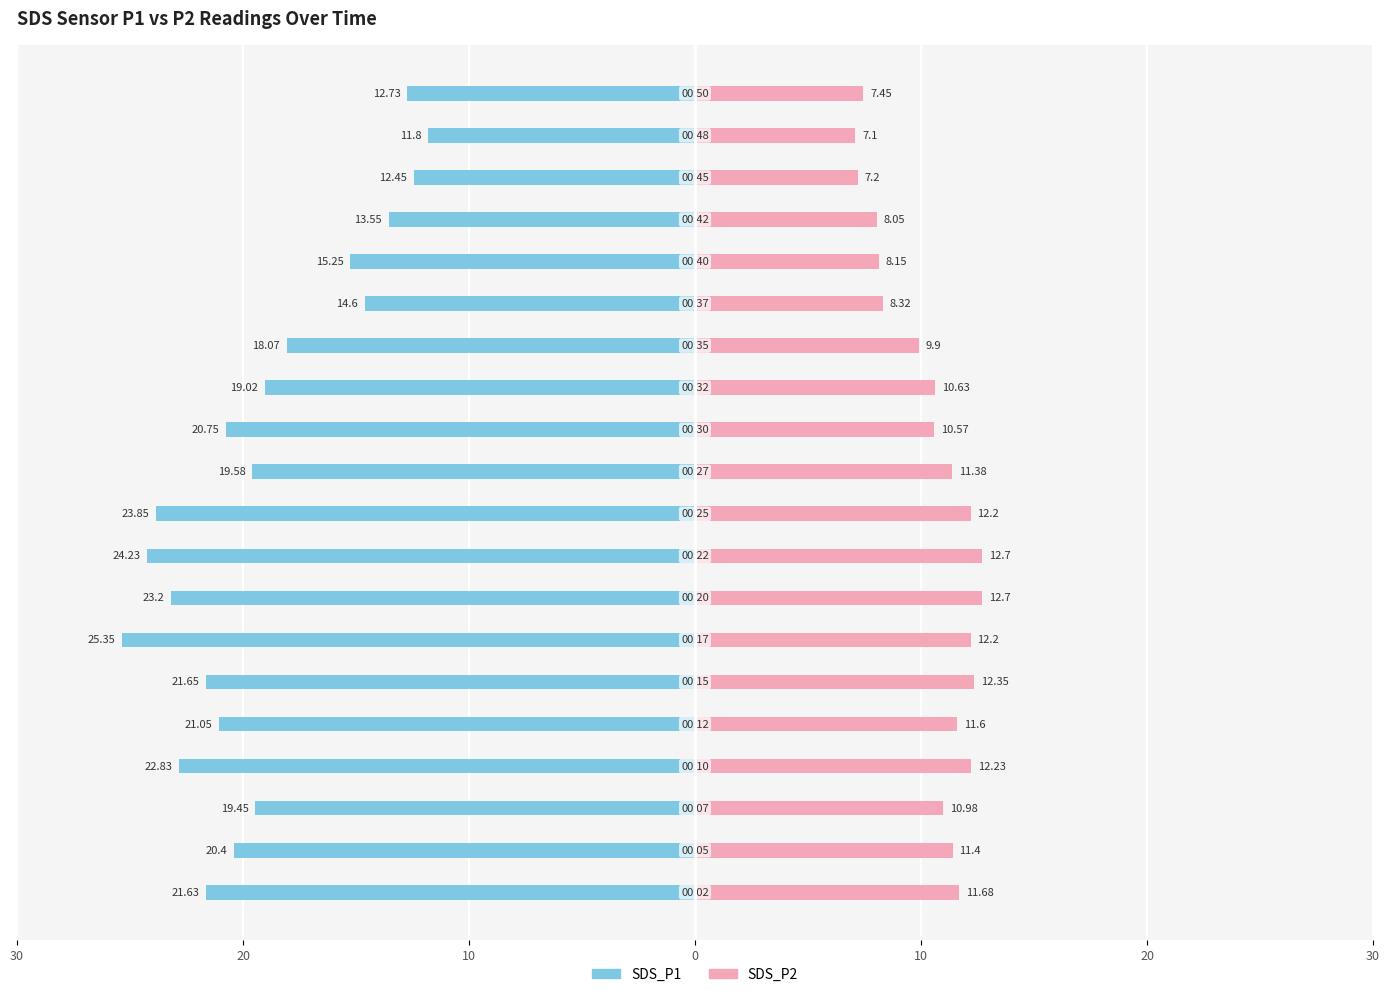

At how many categories does at least one series exceed 4?

20